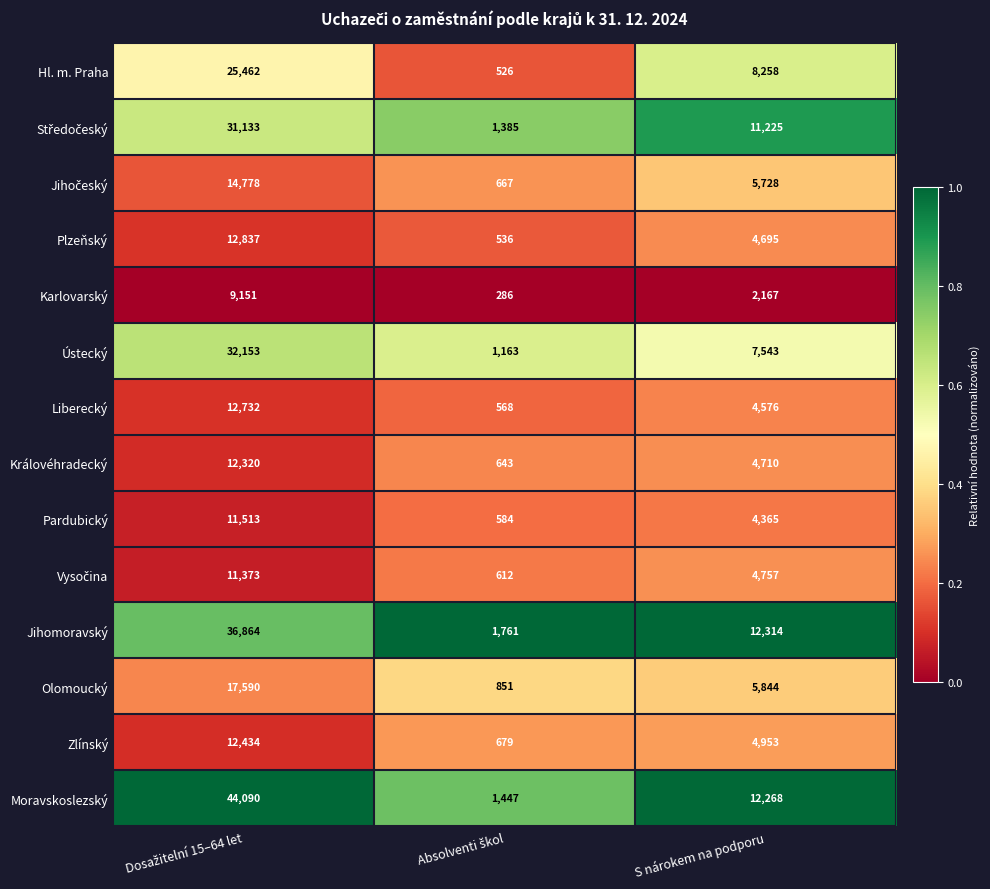

What is the greatest value displayed?

44090